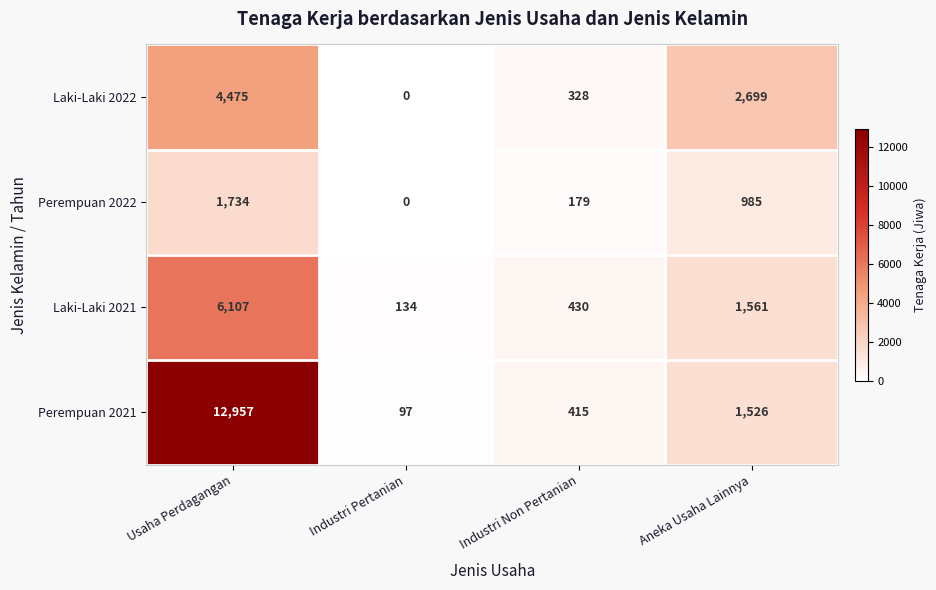

Reading left to right, what are all the values shown in this chart?

Laki-Laki 2022: 4475	0	328	2699
Perempuan 2022: 1734	0	179	985
Laki-Laki 2021: 6107	134	430	1561
Perempuan 2021: 12957	97	415	1526